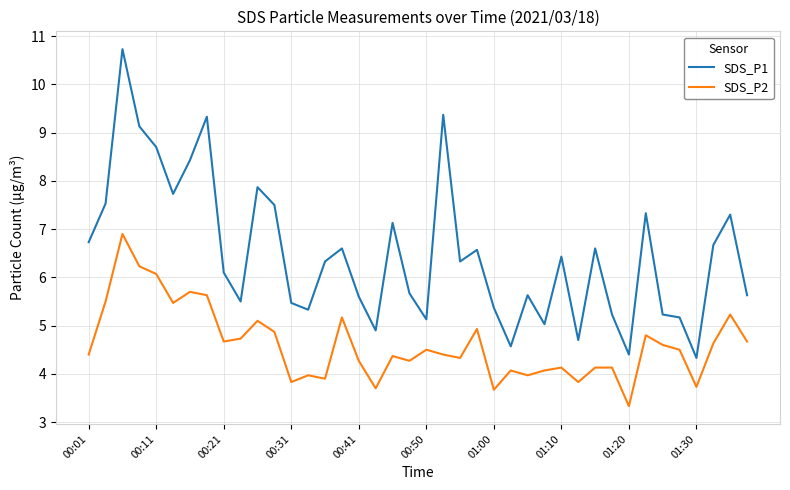

True or false: SDS_P1 and SDS_P2 intersect in this chart.

False